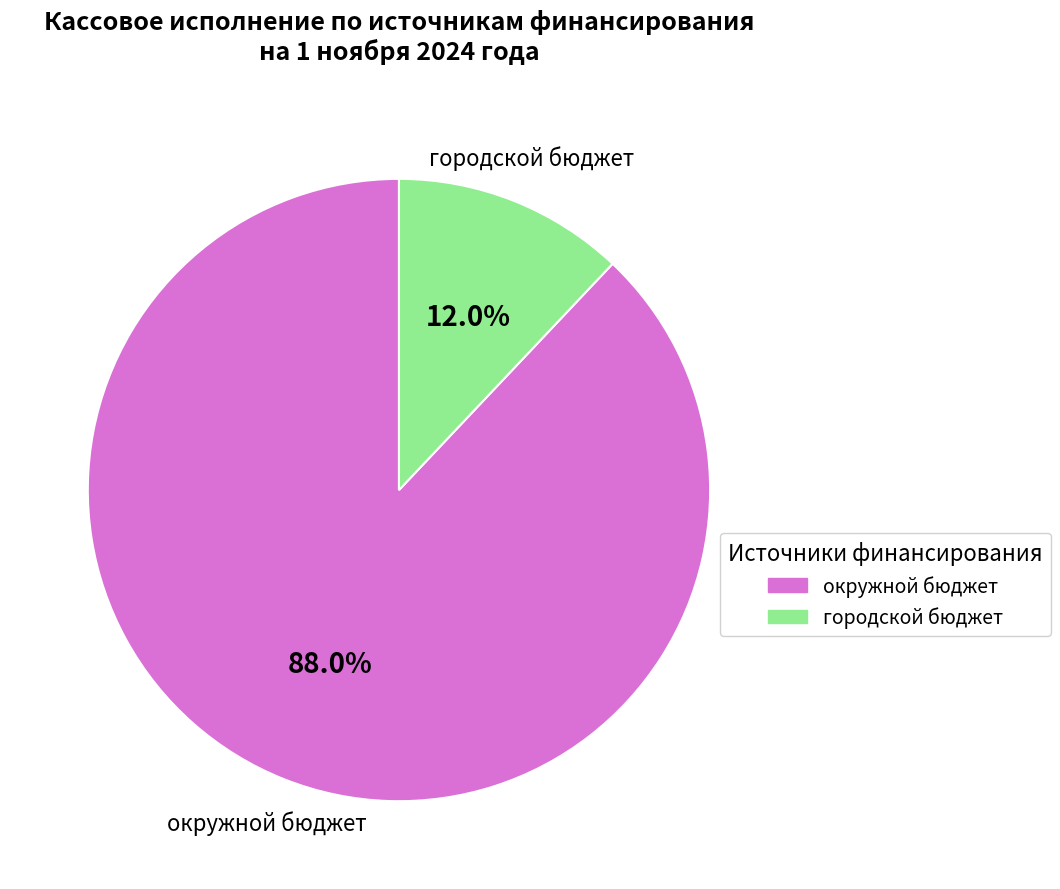

Is there any slice that represents more than half of the pie?

Yes